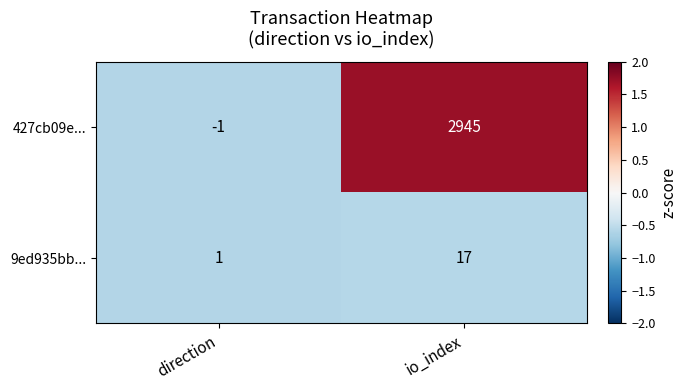

Where is 427cb09e... nearest to the value 1472?

direction